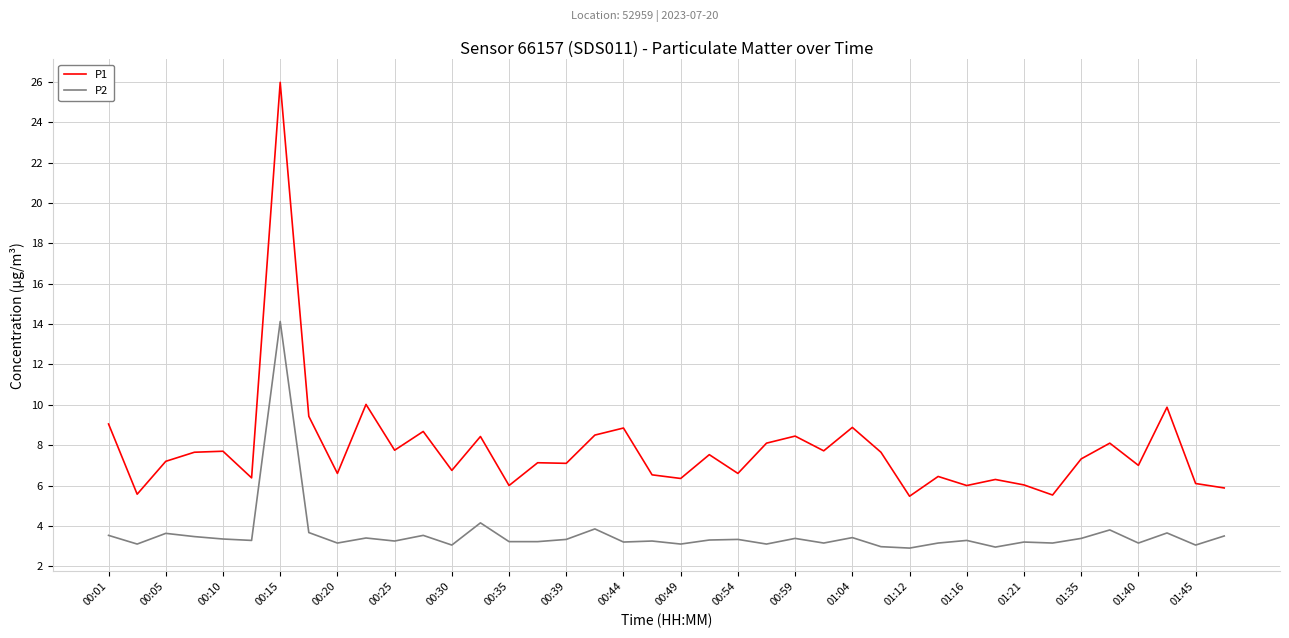

List the series in order of their overall mean, lowest first.

P2, P1